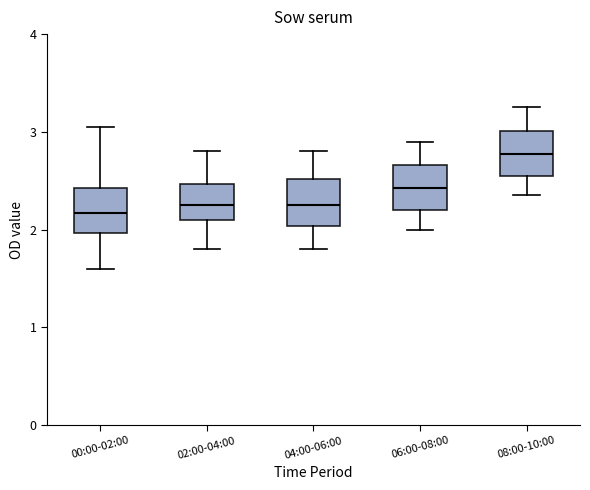

Reading left to right, transcribe this box plot: for each box, give where its median line is, the range the box spans, and where its two whiskers end, as read against the y-axis. The values are not printed on the chart, so give them approximately, as read against the axis.

00:00-02:00: median 2.2, box 2.0 to 2.4, whiskers 1.6 to 3.1
02:00-04:00: median 2.3, box 2.1 to 2.5, whiskers 1.8 to 2.8
04:00-06:00: median 2.3, box 2.0 to 2.5, whiskers 1.8 to 2.8
06:00-08:00: median 2.4, box 2.2 to 2.7, whiskers 2.0 to 2.9
08:00-10:00: median 2.8, box 2.6 to 3.0, whiskers 2.4 to 3.3